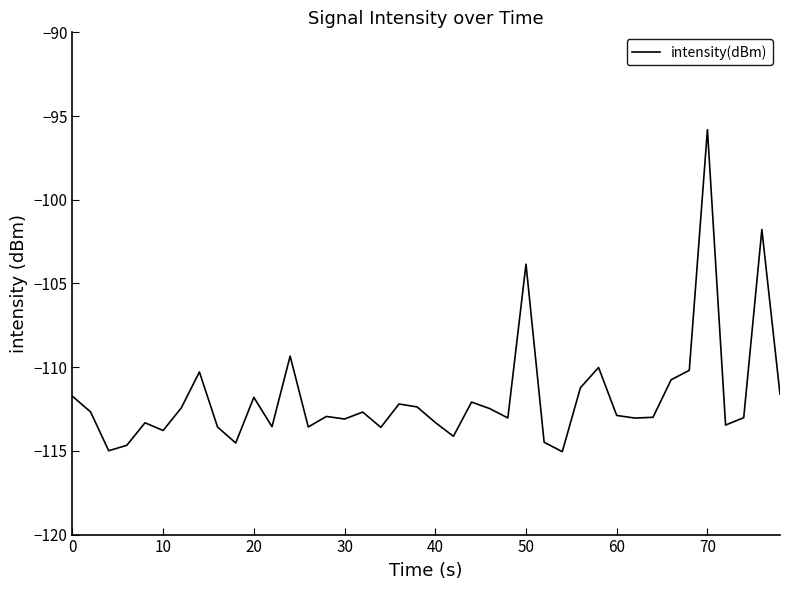

What is the maximum value shown in the chart?

-95.8